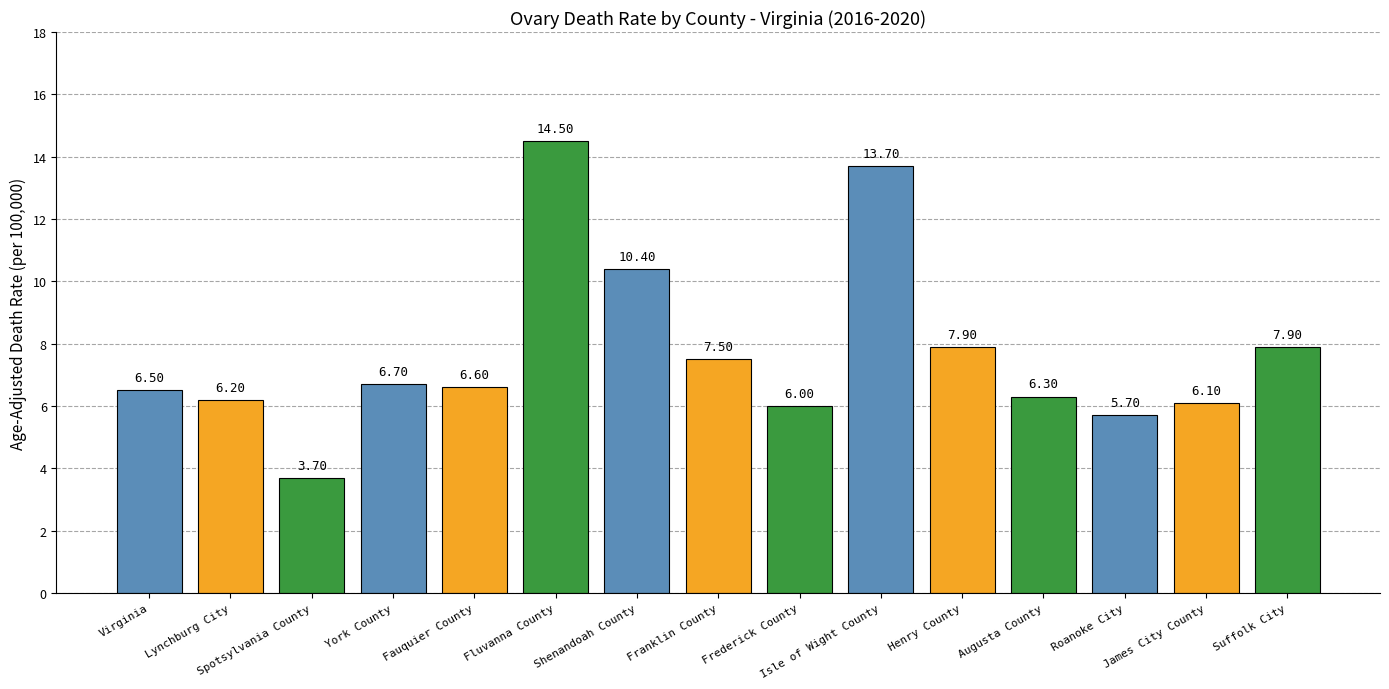

What is the label of the 15th bar from the right?

Virginia